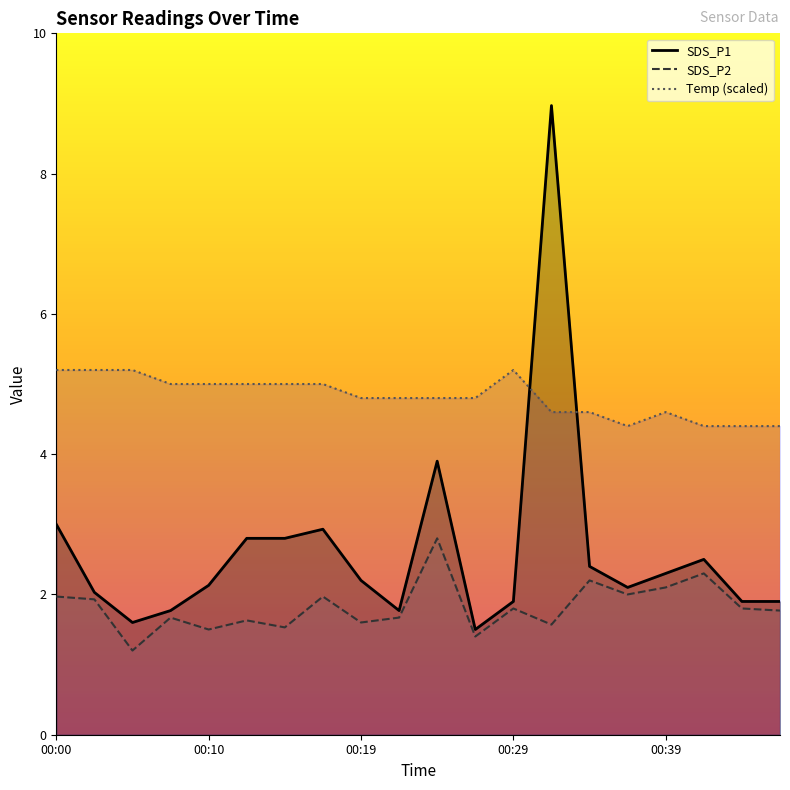

True or false: Temp has more than 0 points higher than both neighbors.

True